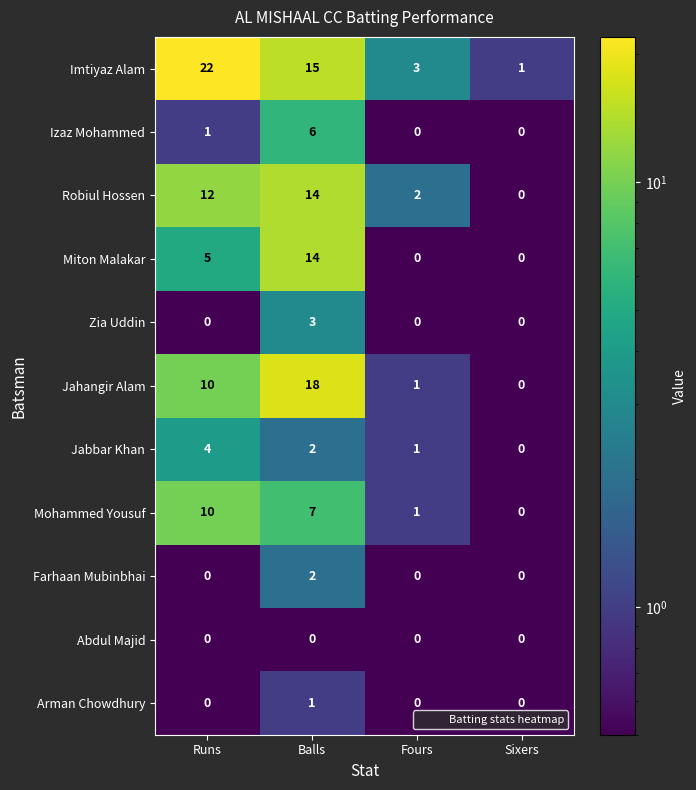

What is the total value across all series at Balls?

82